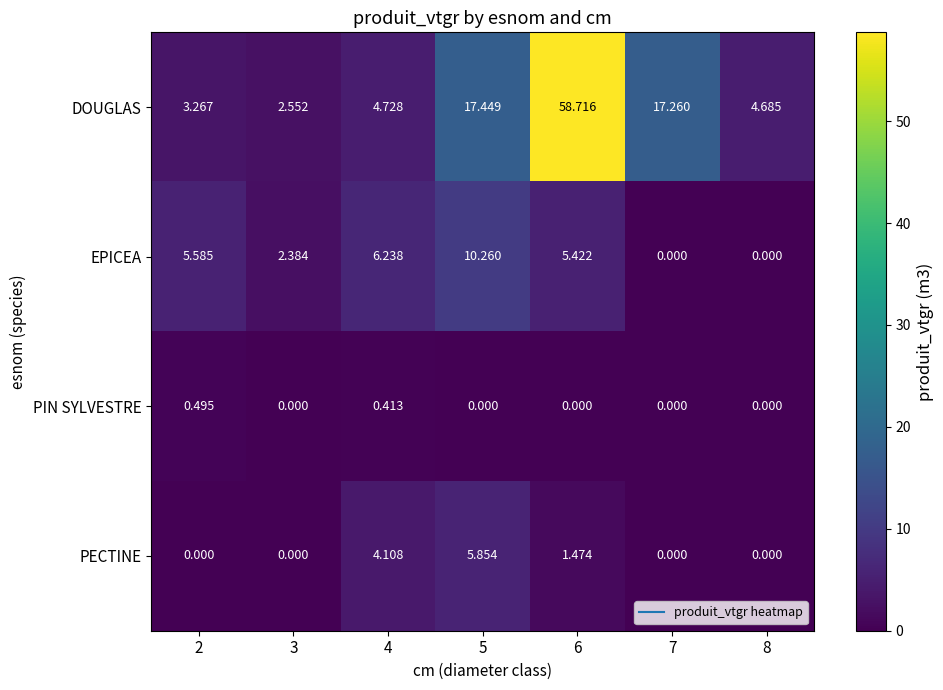

Which series changed the most between 6 and 7?

DOUGLAS